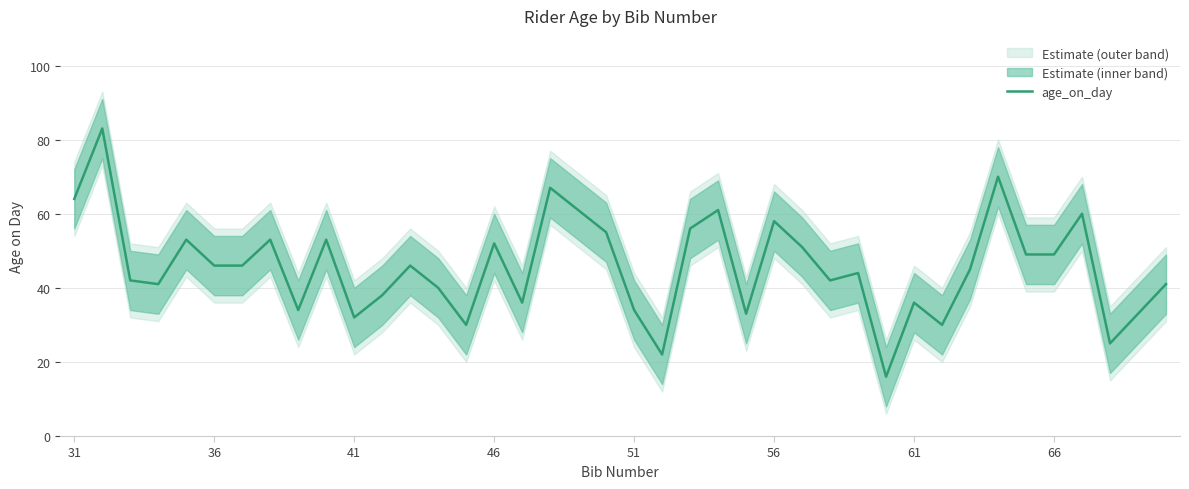

What is the sum of all values?

1827